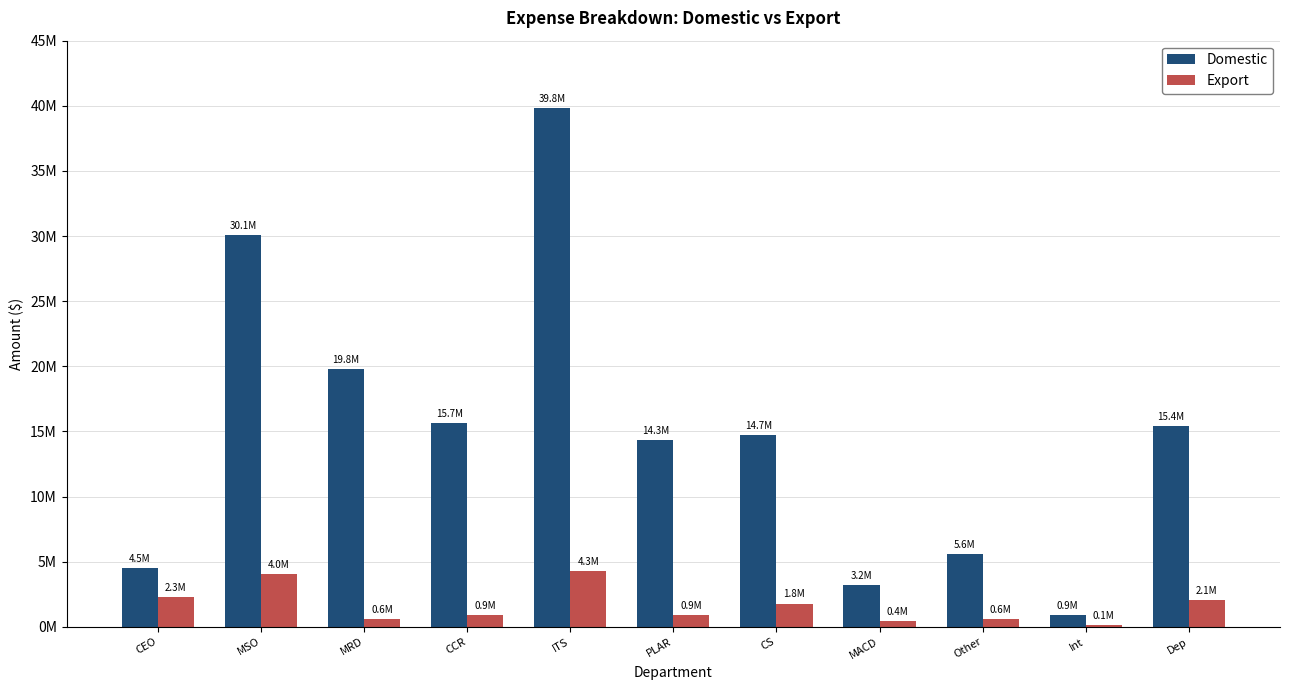

Reading right to left, transcribe all the data shown in this chart.

Domestic: 15435403.9	897787.1	5598498.0	3230240.7	14727337.4	14308085.6	39812521.3	15668196.4	19796167.4	30107442.8	4542775.0
Export: 2064596.1	120085.5	599180.6	432067.9	1793907.6	930144.4	4260944.7	931822.9	585979.6	4027086.6	2261699.0